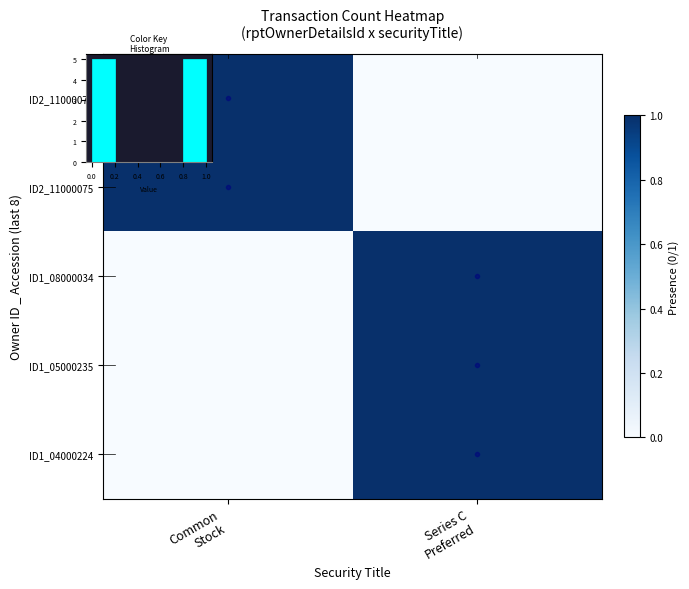

The ID1_05000235 series shows 1 at Series C Preferred. True or false?

False